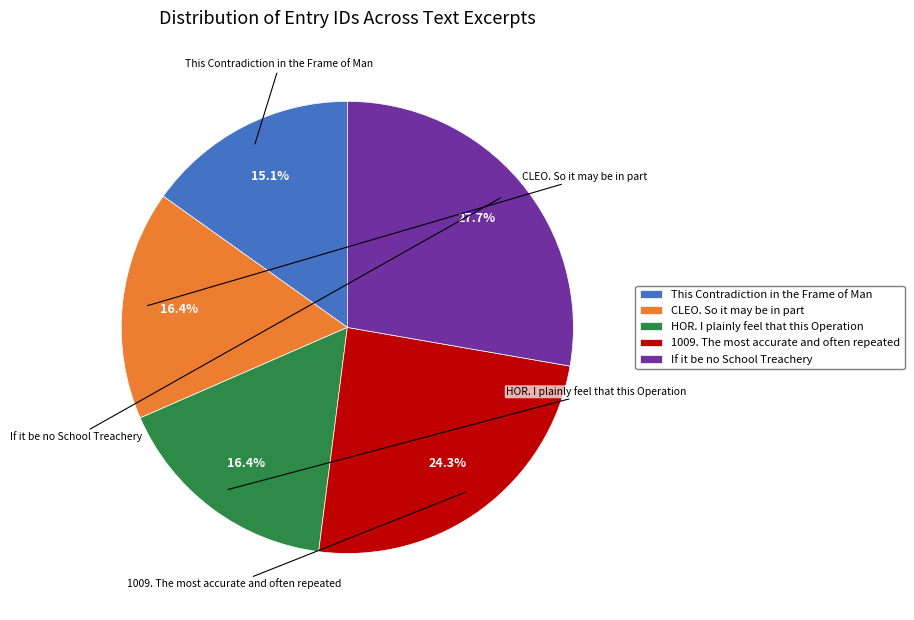

What percentage is the HOR. I plainly feel that this Operation slice, to the nearest percent?

16%